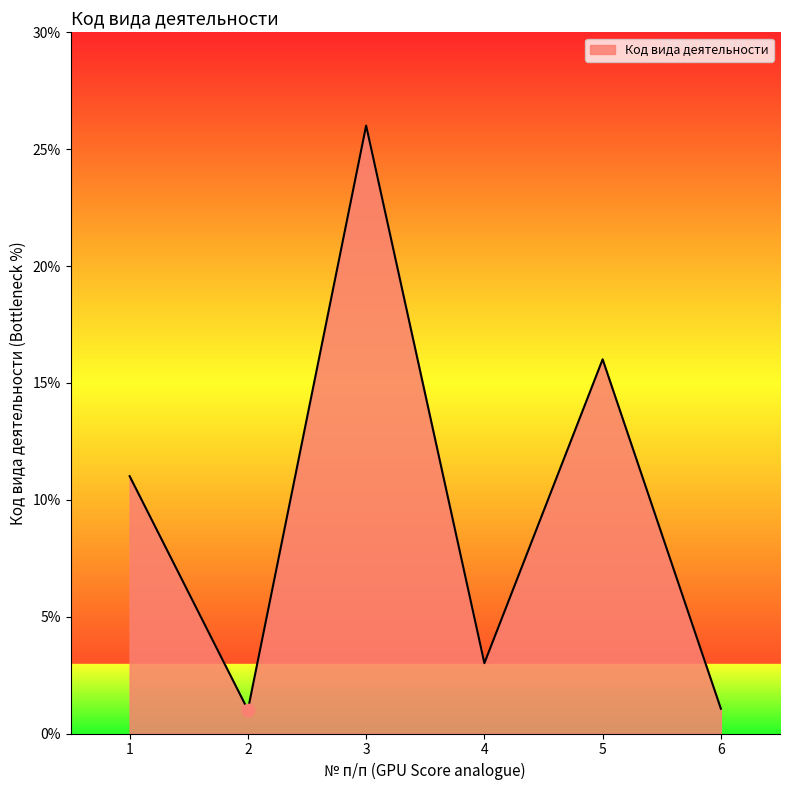

Between 2 and 3, which is larger?

3